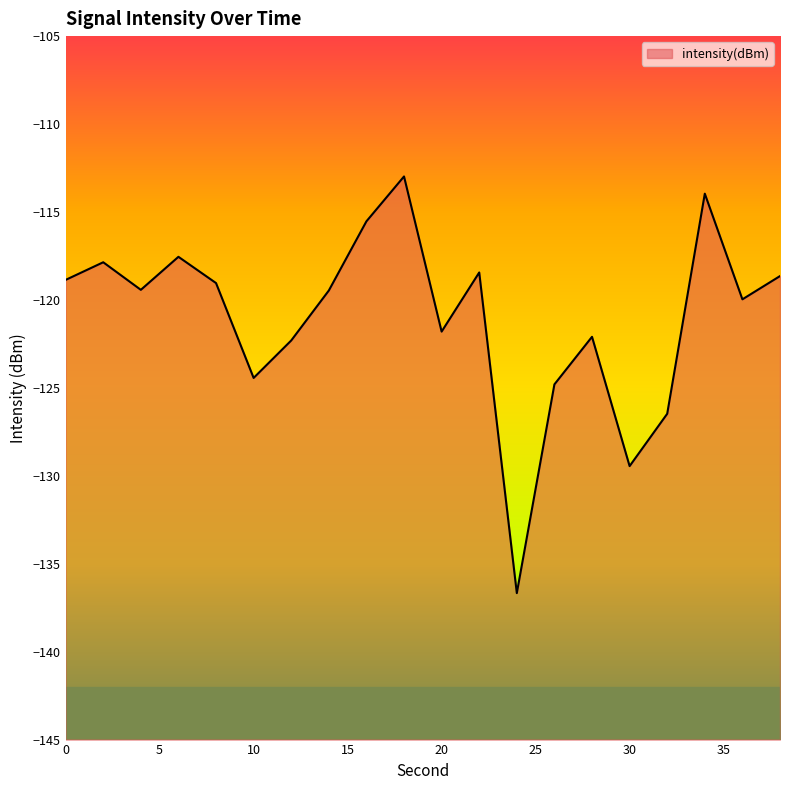

What is the difference between the maximum and minimum values?

23.7